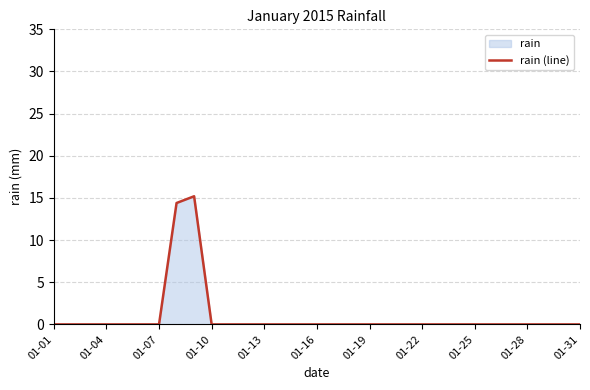

What is the maximum value shown in the chart?

15.2